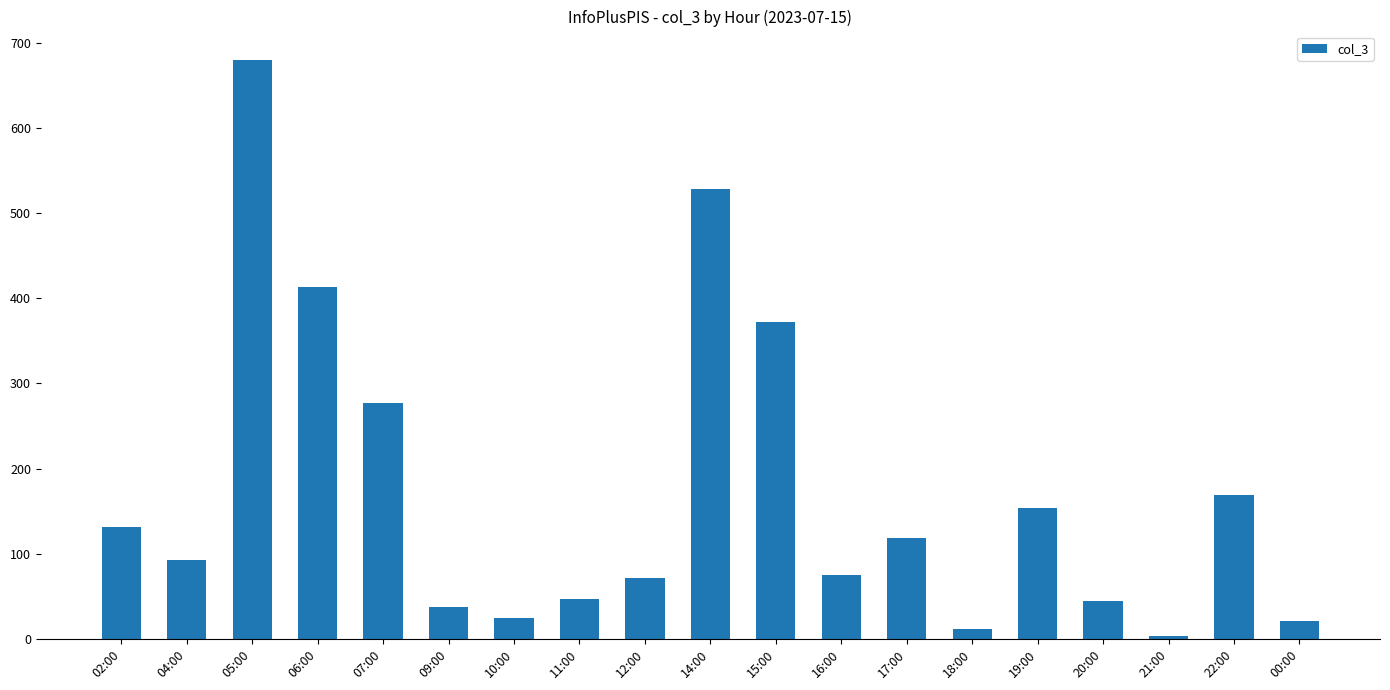

What is the ratio of the value at 05:00 to the value at 18:00?

56.6